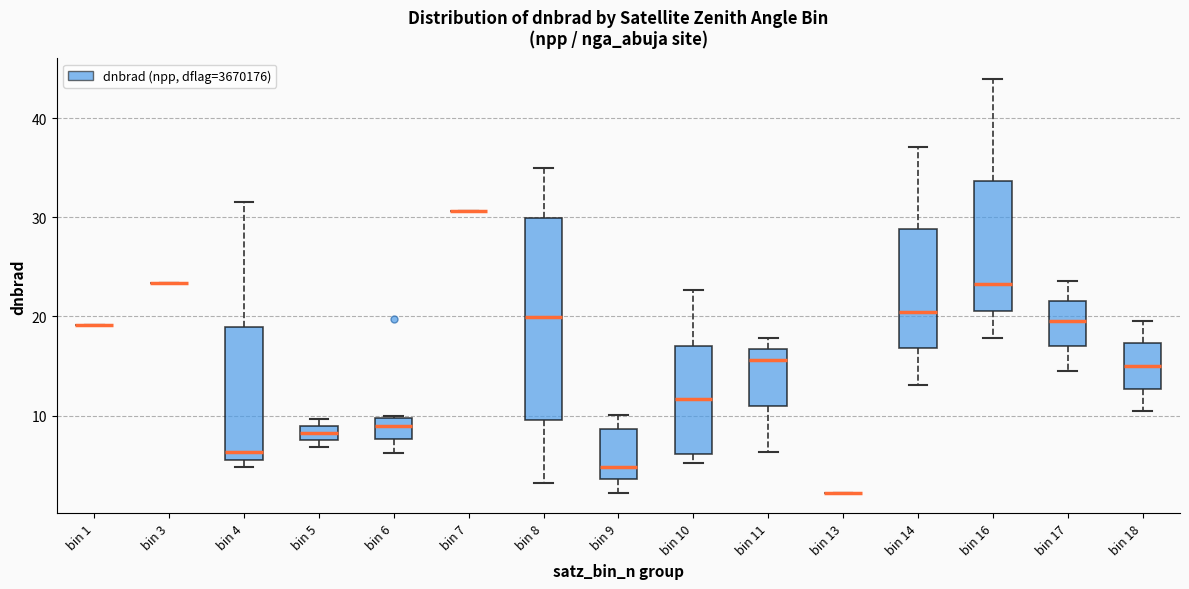

Comparing the boxes themselves (not the whiskers), which one is the tallest?

bin 8